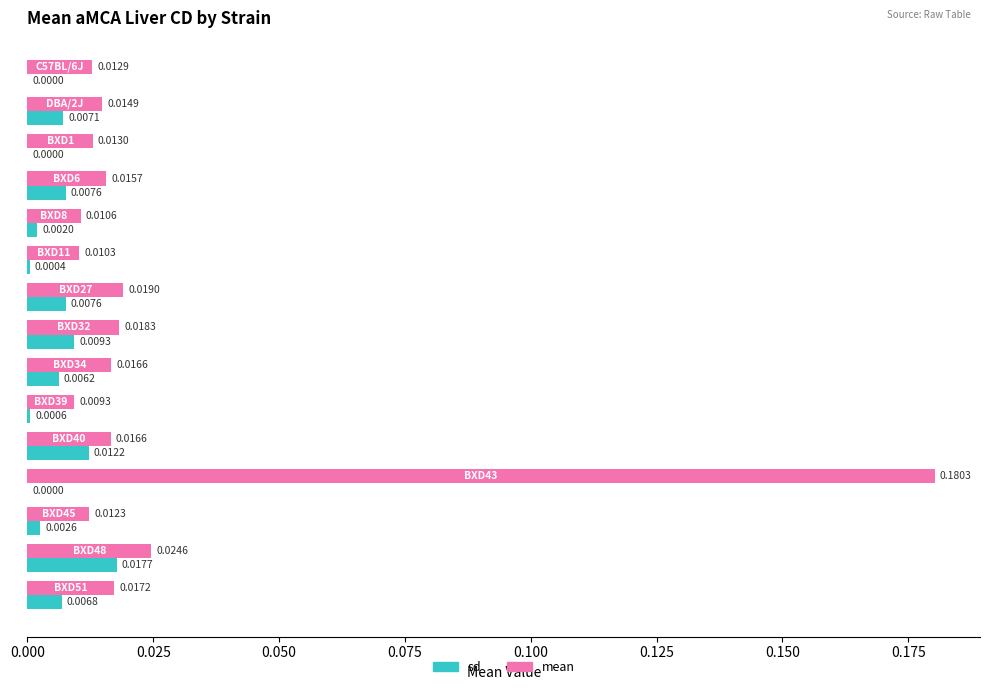

How many data points does each series have?

15